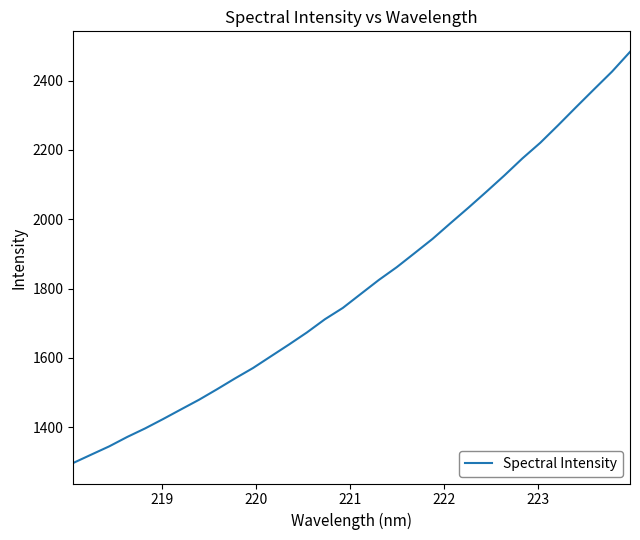

What is the greatest value displayed?

2483.2